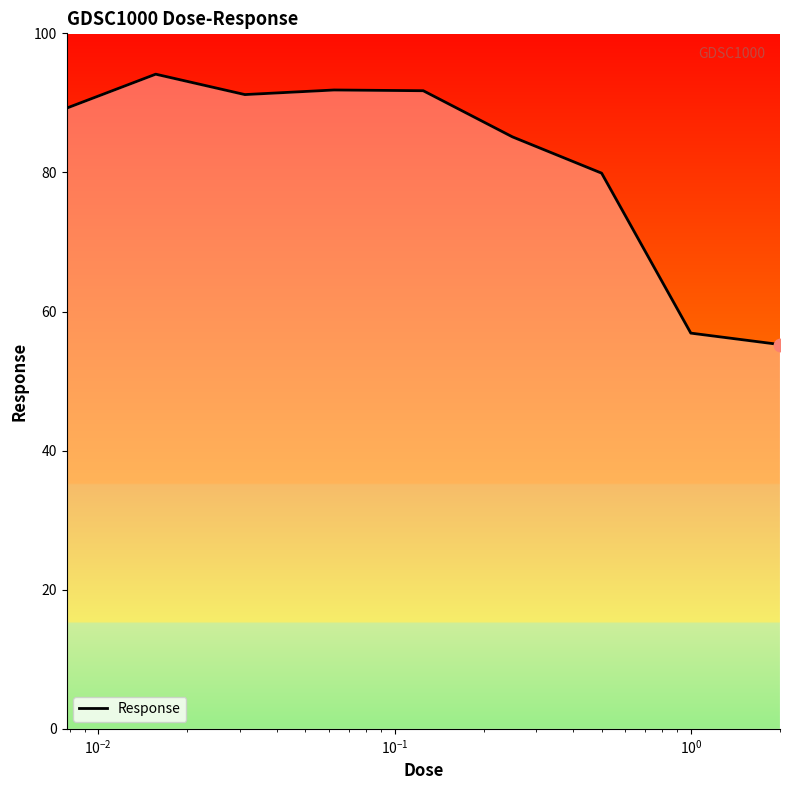

What is the smallest value displayed?

55.3